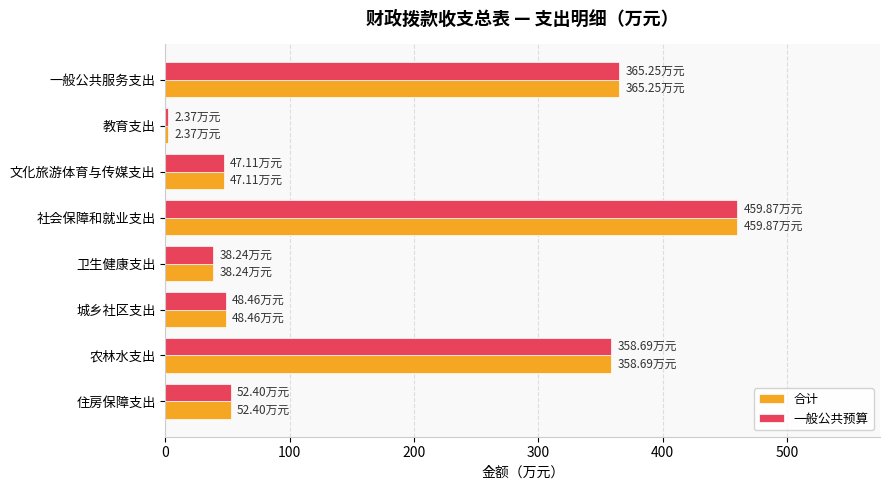

At which category does the chart reach its peak across all series?

社会保障和就业支出